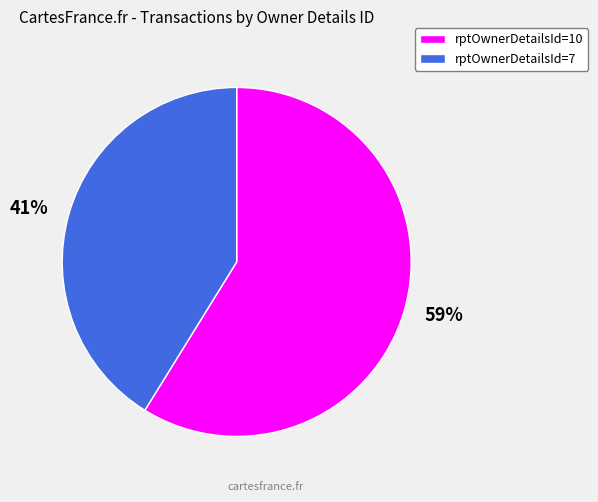

Which slice is the largest?

59%